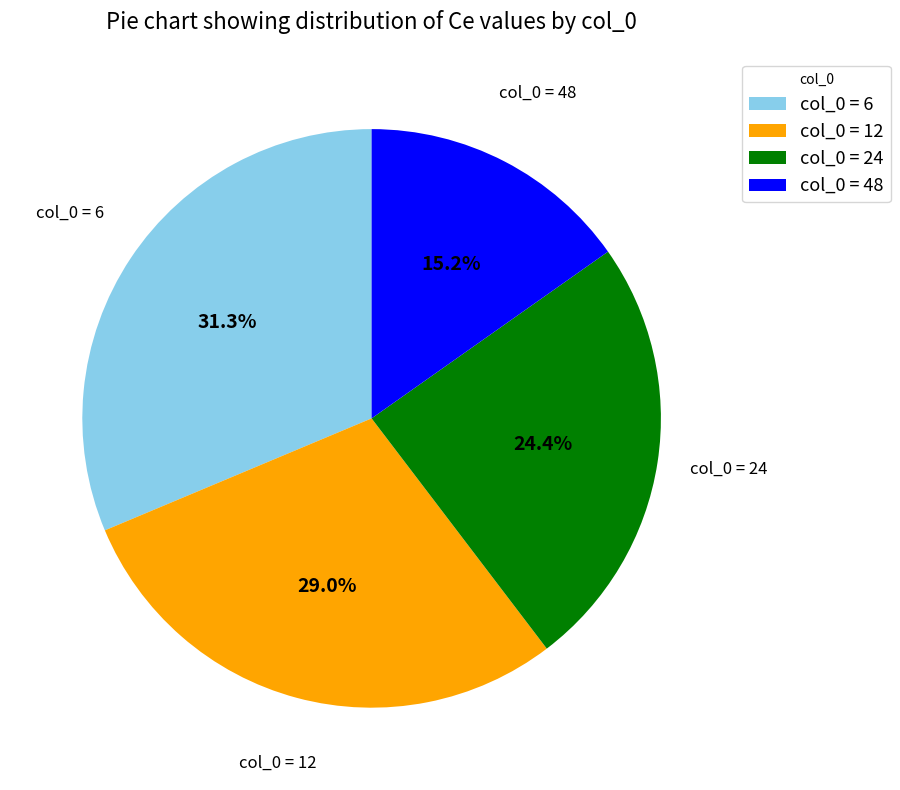

Is there a majority slice in this chart?

No